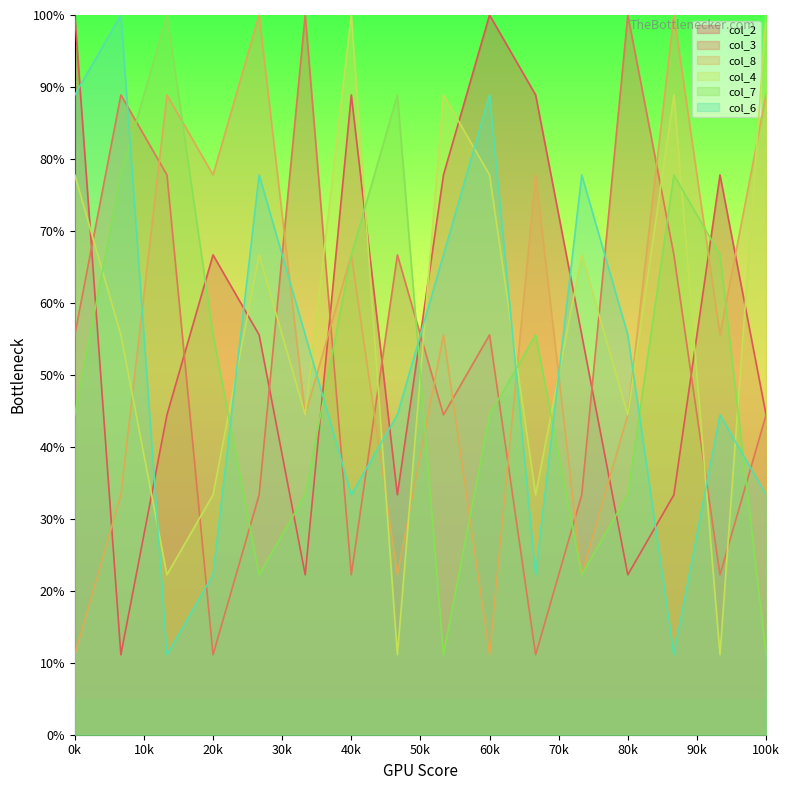

Is it true that col_4 equals 44.5 at 20k?

False